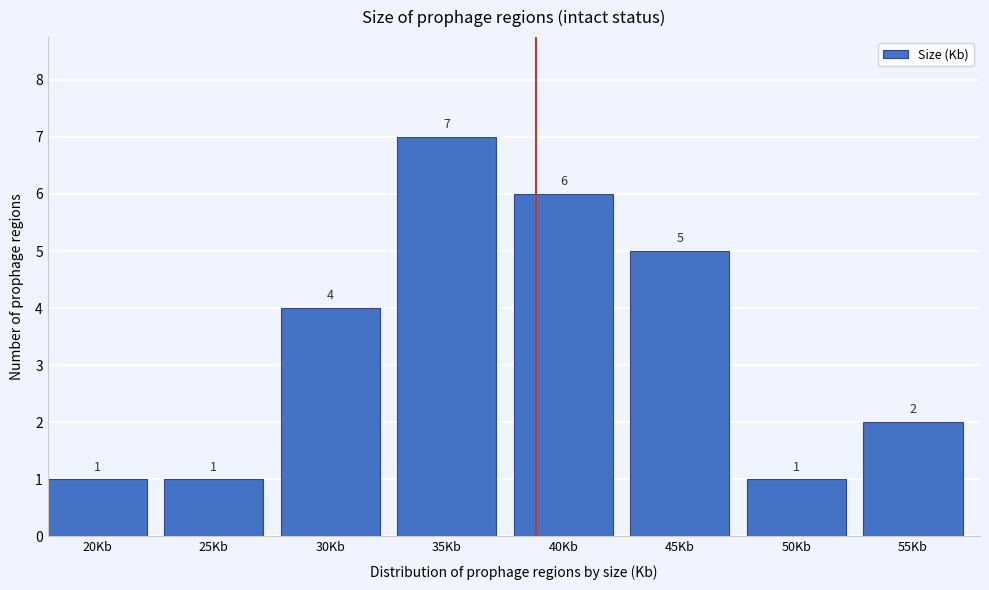

Reading right to left, transcribe all the data shown in this chart.

2	1	5	6	7	4	1	1